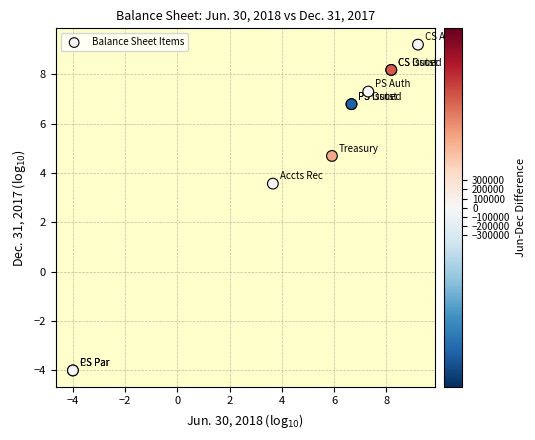

What Y value in the scatter plot is closest to 2?

3.6